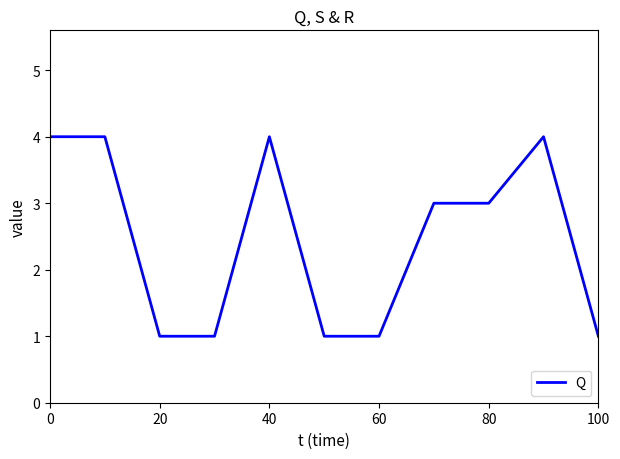

What is the difference between the maximum and minimum values?

3